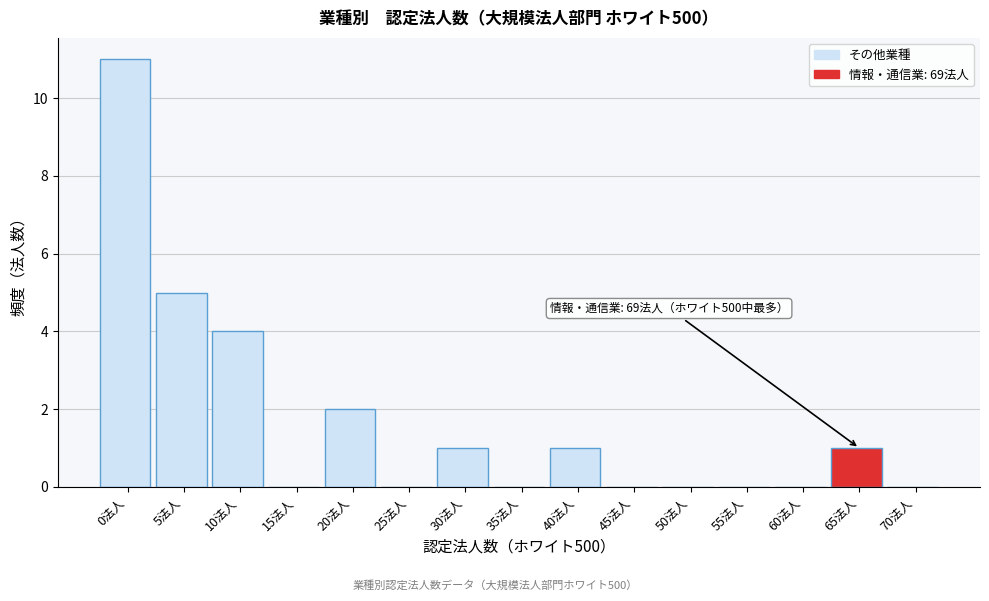

Reading left to right, transcribe all the data shown in this chart.

0法人=11	5法人=5	10法人=4	15法人=0	20法人=2	25法人=0	30法人=1	35法人=0	40法人=1	45法人=0	50法人=0	55法人=0	60法人=0	65法人=1	70法人=0